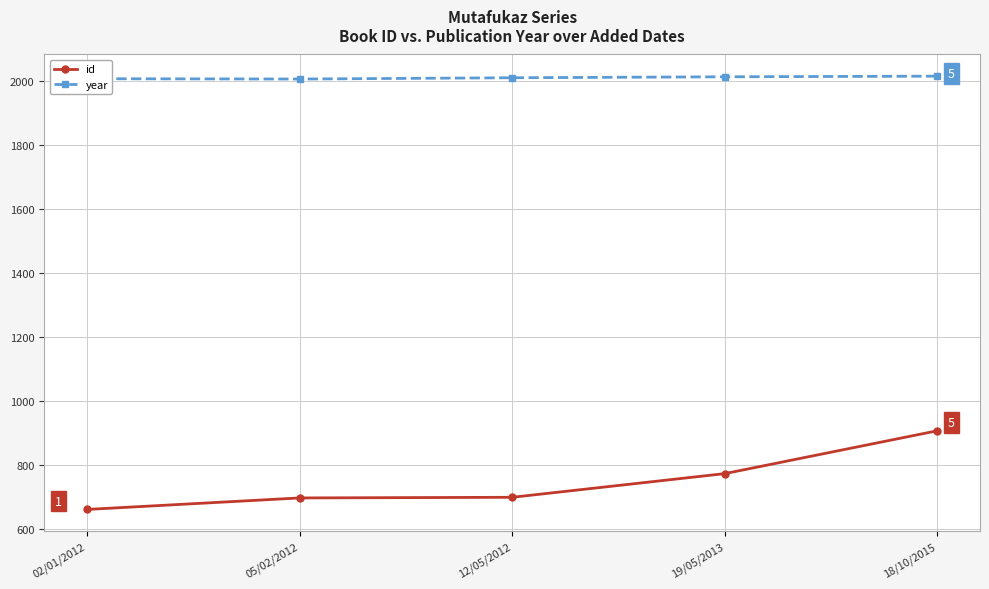

What is the greatest value displayed?

2015